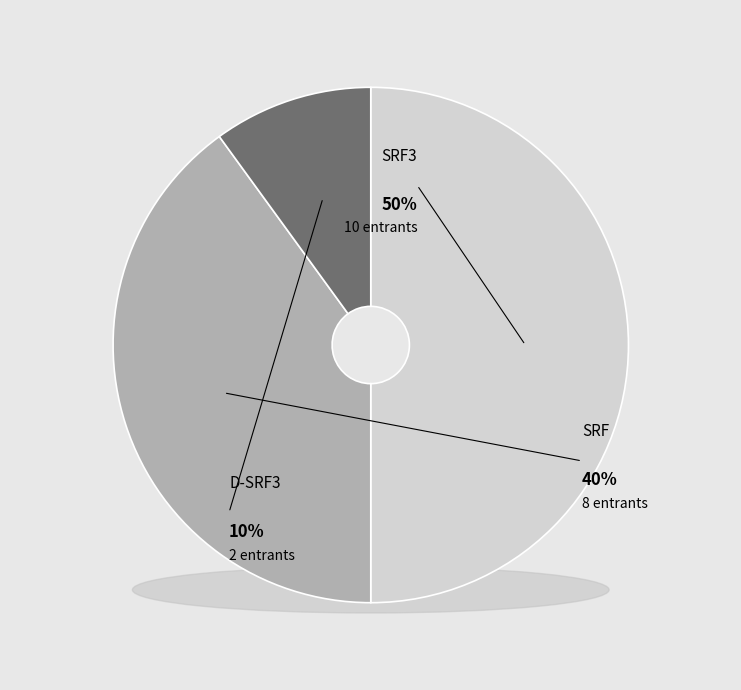

Approximately how many times larger is the value at SRF compared to D-SRF3?

4.0